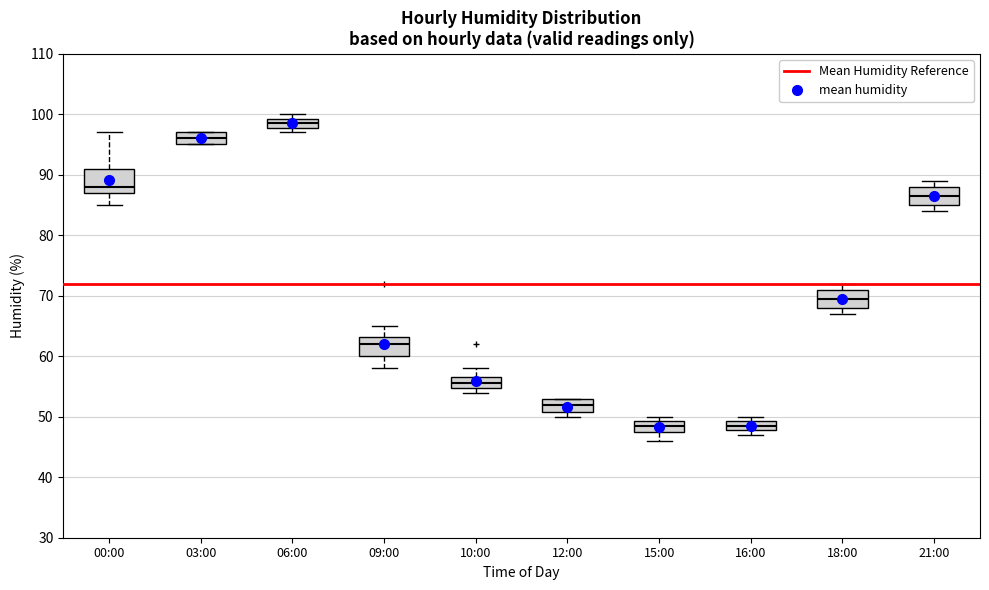

Reading left to right, read every box against the y-axis: the position of its median line, the range the box covers, and the ends of its whiskers. The values are not printed on the chart, so give them approximately, as read against the axis.

00:00: median 88, box 87 to 91, whiskers 85 to 97
03:00: median 96, box 95 to 97, whiskers 95 to 97
06:00: median 99 (inside the box), box 98 to 99, whiskers 97 to 100
09:00: median 62, box 60 to 63, whiskers 58 to 65
10:00: median 56, box 55 to 57, whiskers 54 to 58
12:00: median 52, box 51 to 53, whiskers 50 to 53
15:00: median 49 (inside the box), box 48 to 49, whiskers 46 to 50
16:00: median 49 (inside the box), box 48 to 49, whiskers 47 to 50
18:00: median 70, box 68 to 71, whiskers 67 to 72
21:00: median 87, box 85 to 88, whiskers 84 to 89